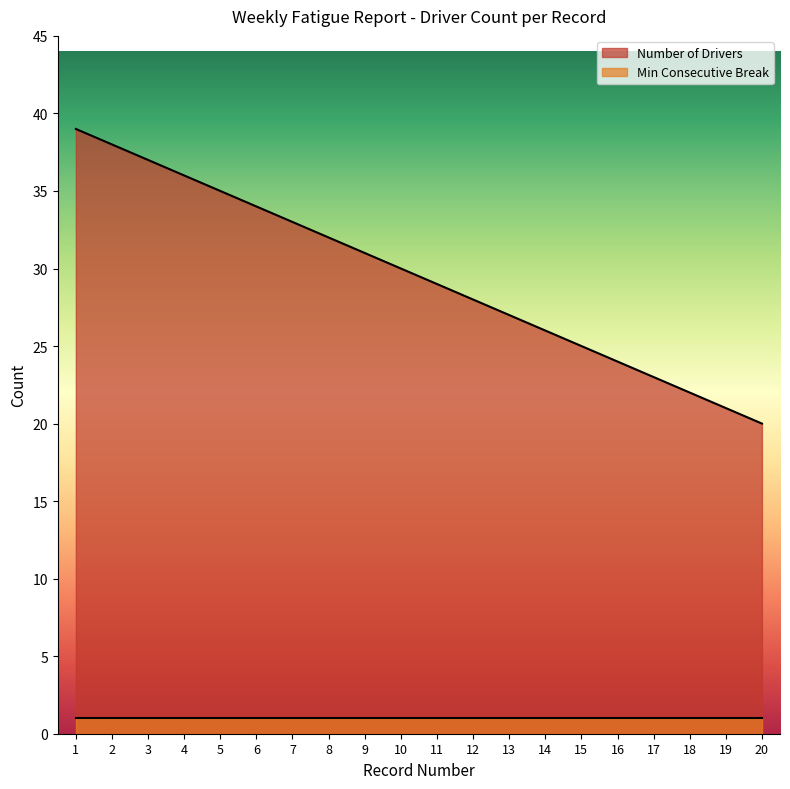

What is the value of the 13th point from the left?

27